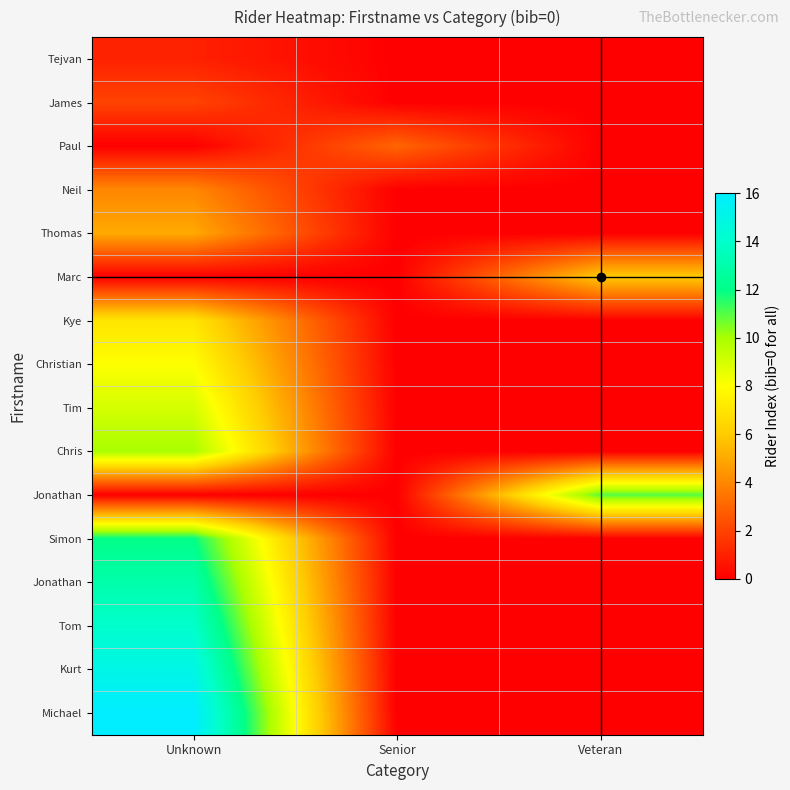

At which category does the chart reach its peak across all series?

Unknown